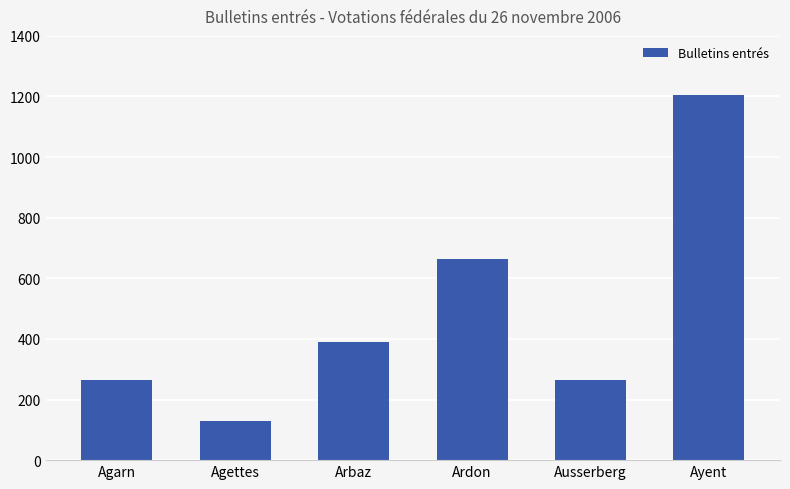

What is the change in value from Ardon to Ausserberg?

-400